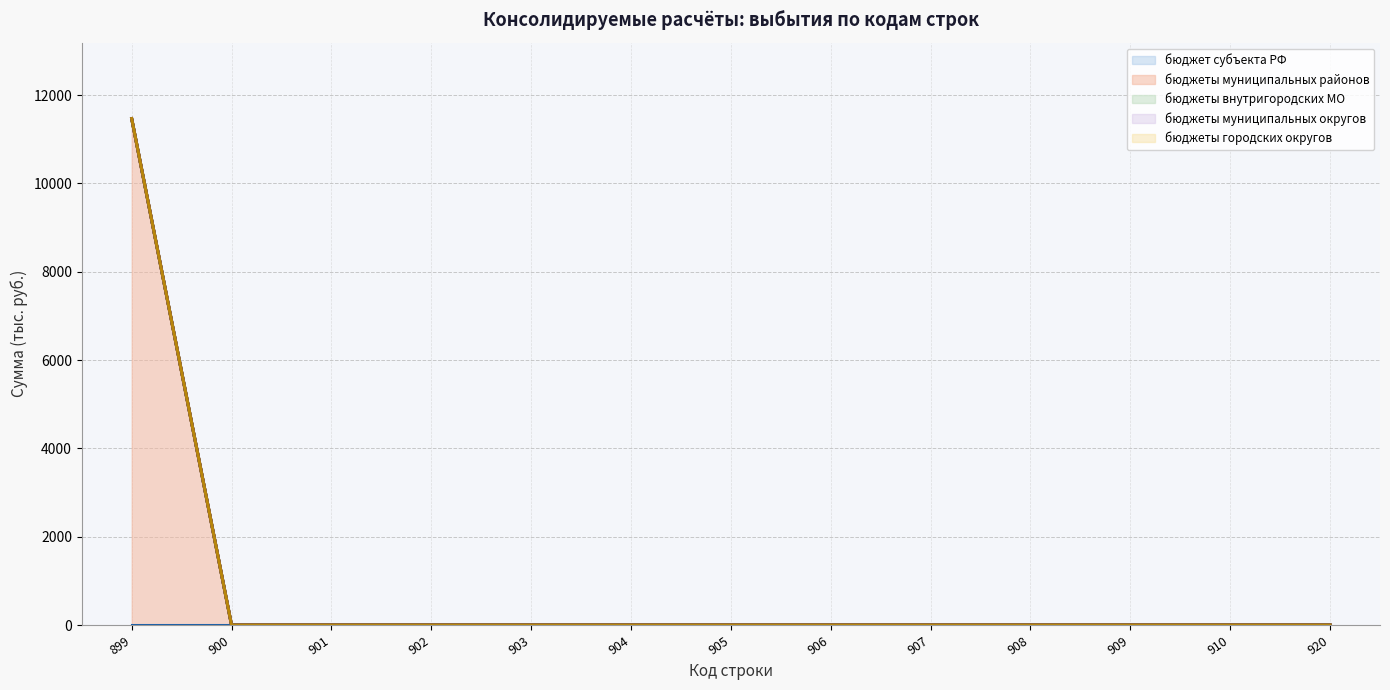

What is the highest value of the бюджеты муниципальных округов (линия) series?

11466.7